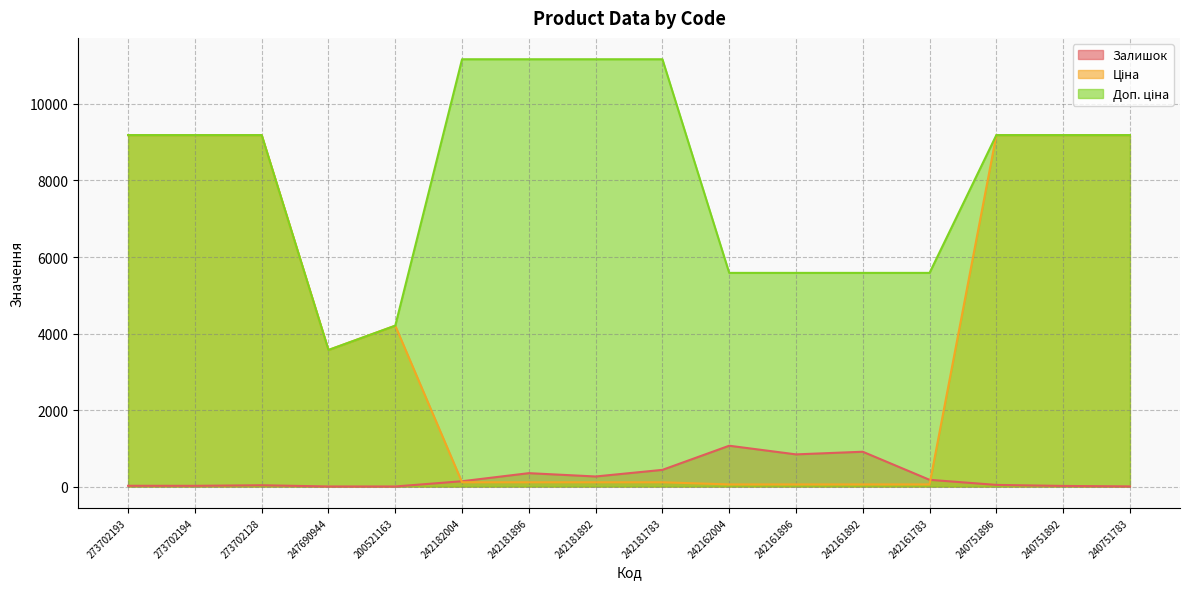

Which series has the largest total across all categories?

Доп. ціна